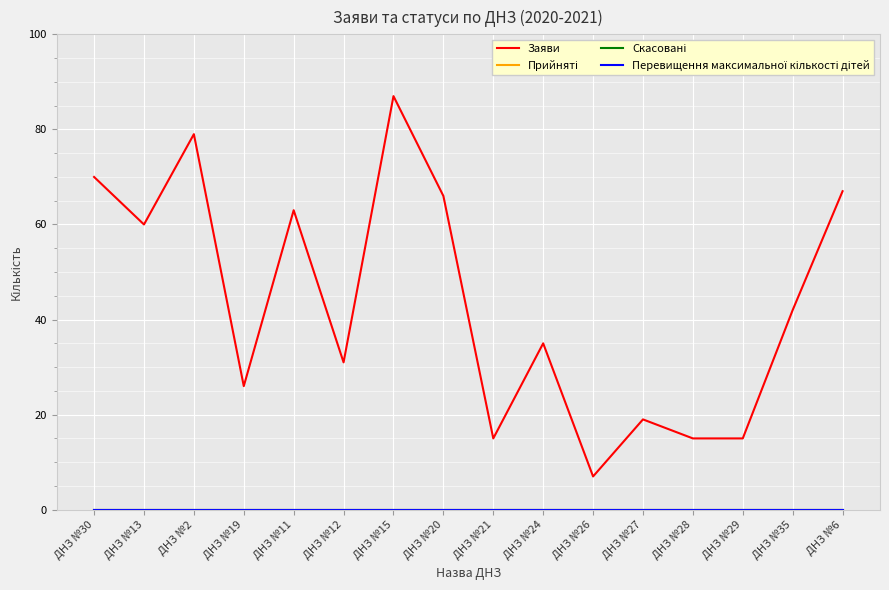

True or false: Заяви and Скасовані intersect in this chart.

False